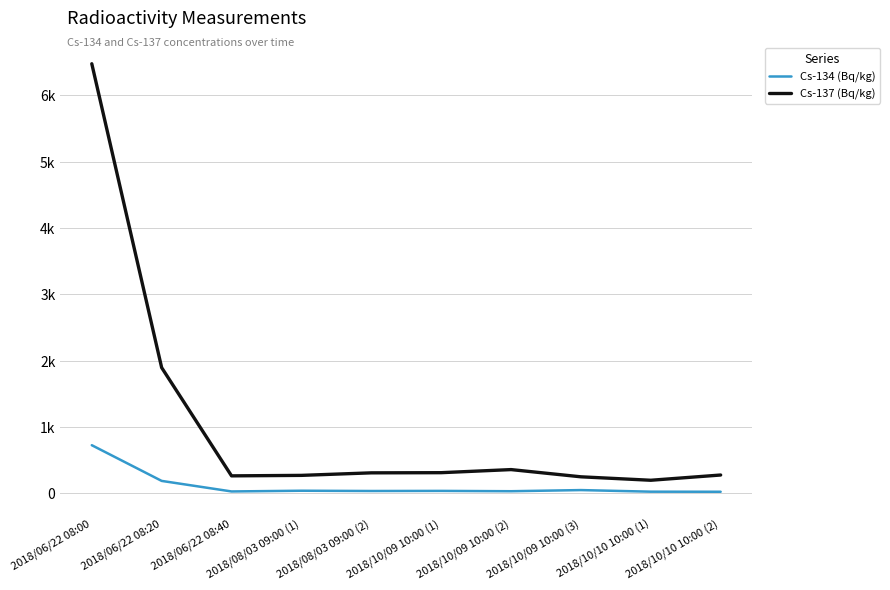

Between 2018/10/09 10:00 (3) and 2018/10/10 10:00 (1), which series saw the biggest shift?

Cs-137 (Bq/kg)